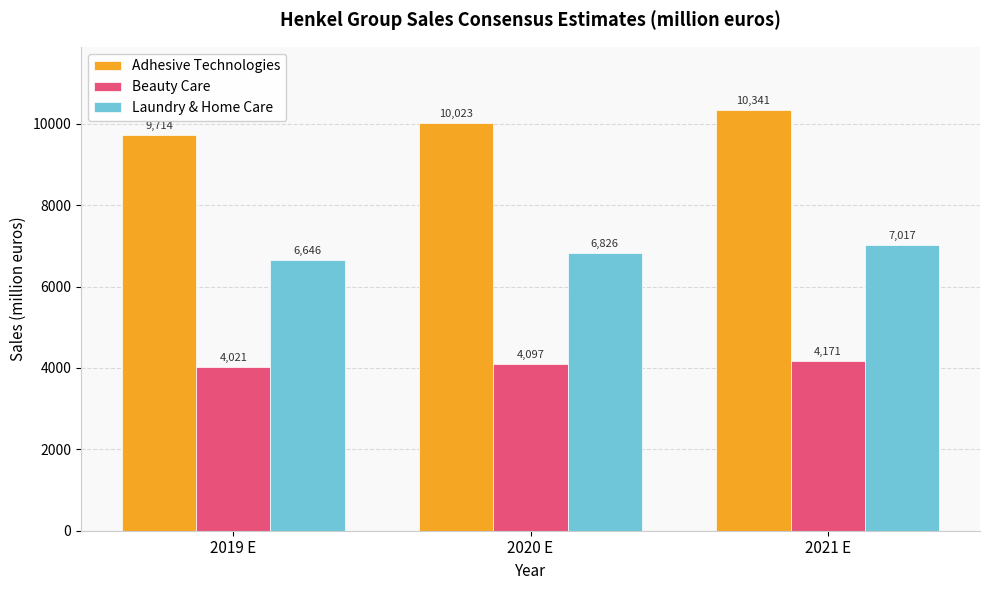

What is the smallest value displayed?

4020.7